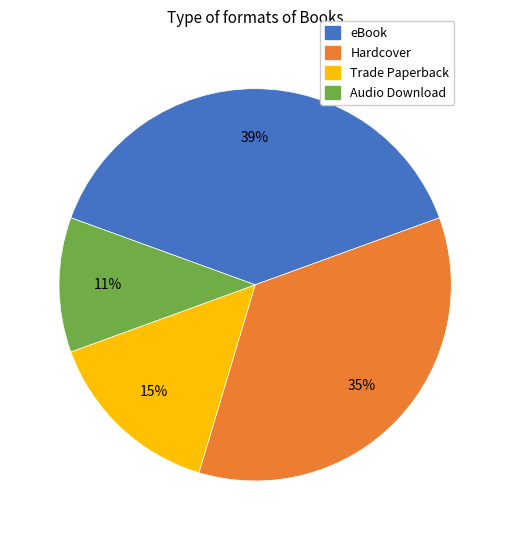

To the nearest percent, what is the average slice percentage?

25%